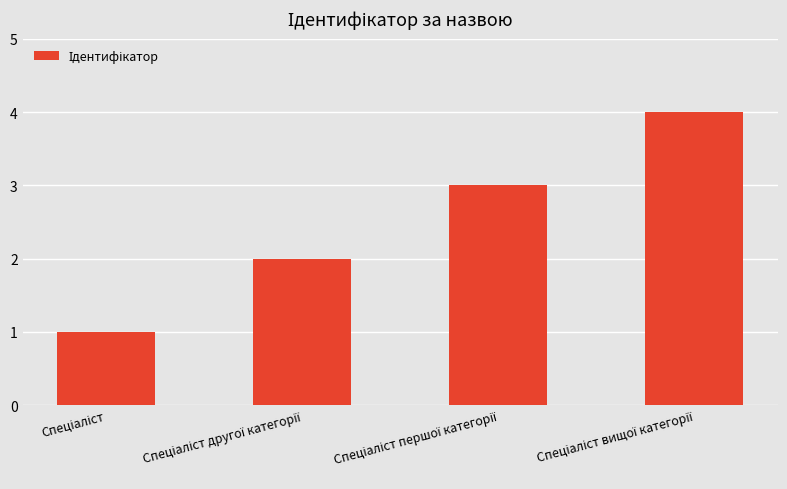

Count the values in the range 2 to 4.

3